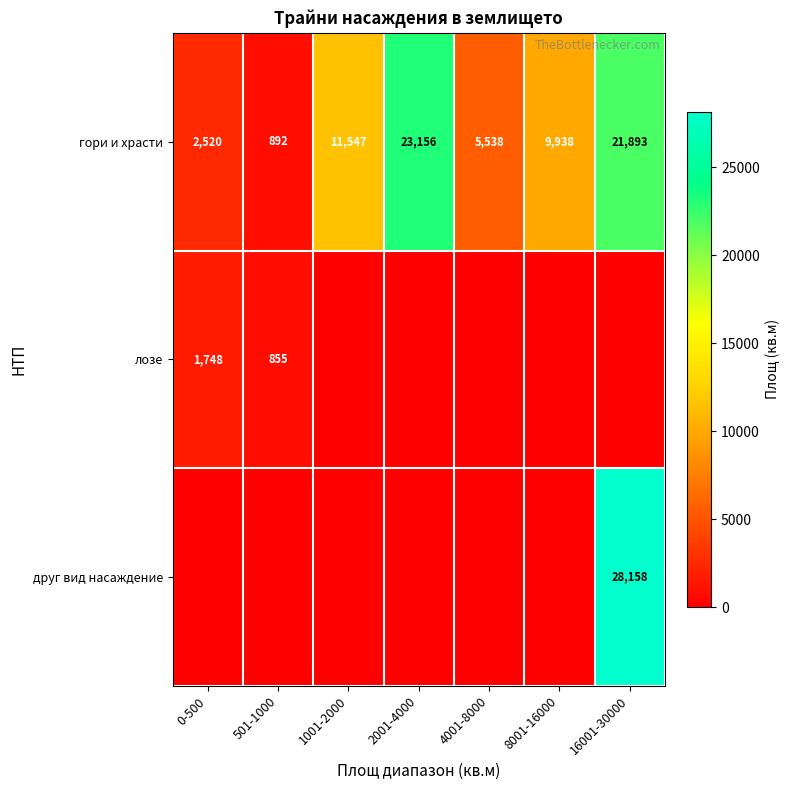

At which label is гори и храсти closest to 12024?

1001-2000